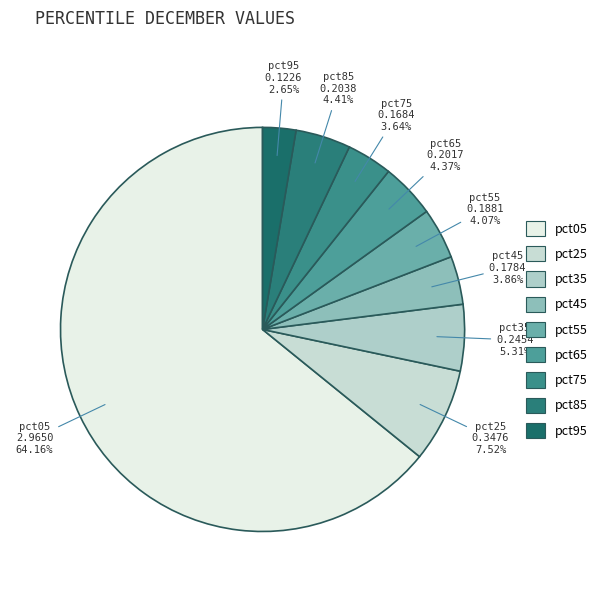

Do pct55 and pct65 together represent more than half of the pie?

No